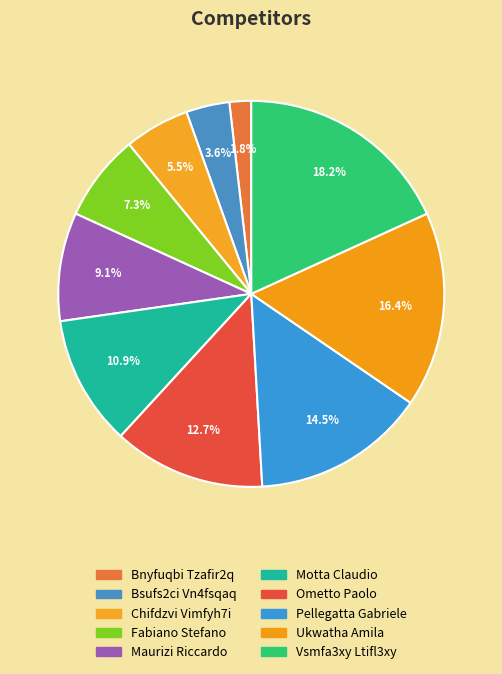

How many slices are in this pie chart?

10